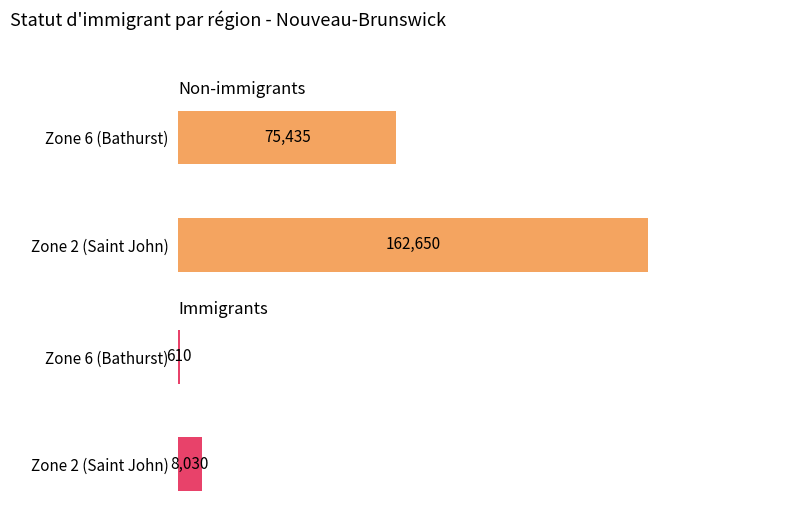

Which series changed the most between Zone 2 (Saint John) and Zone 6 (Bathurst)?

Non-immigrants